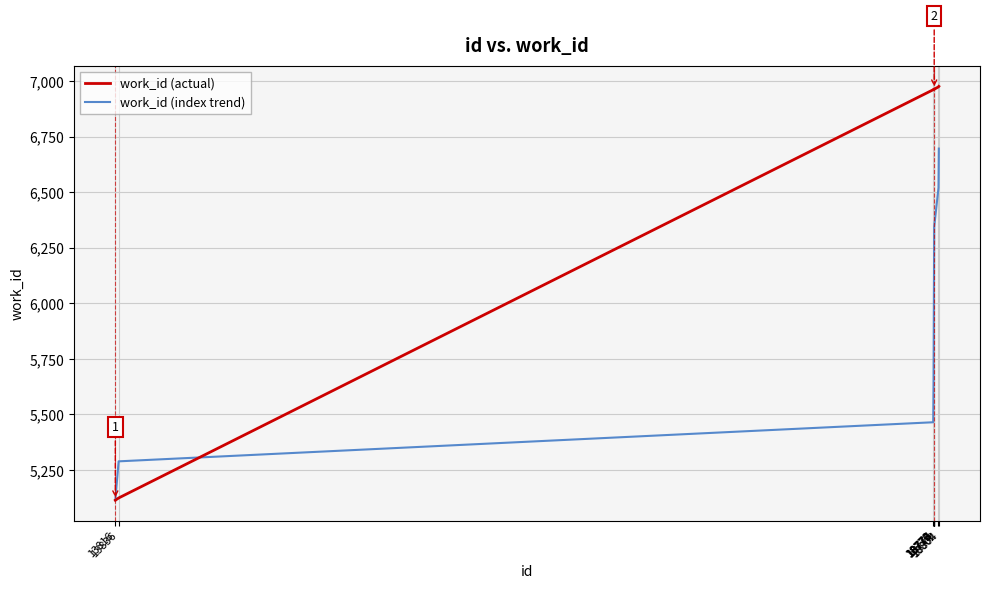

Is the value of work_id (index trend) at 18804 greater than the value of work_id (actual) at 18802?

No